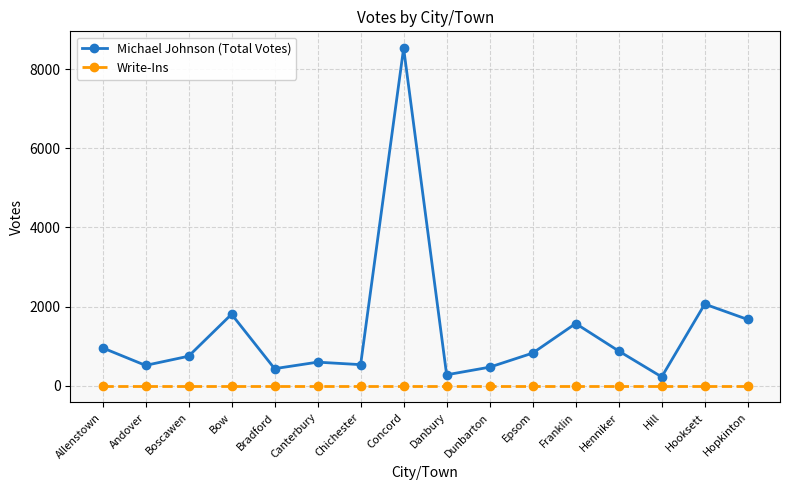

Is this an area chart (filled region under the line)?

No